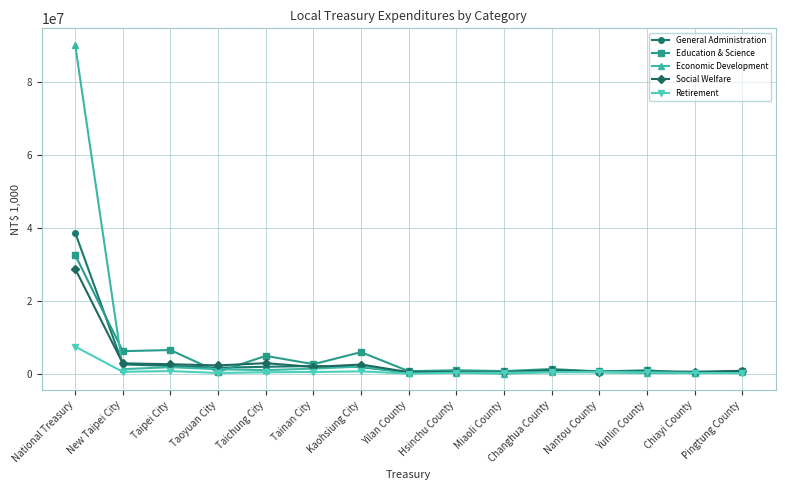

At which label does General Administration reach its peak?

National Treasury